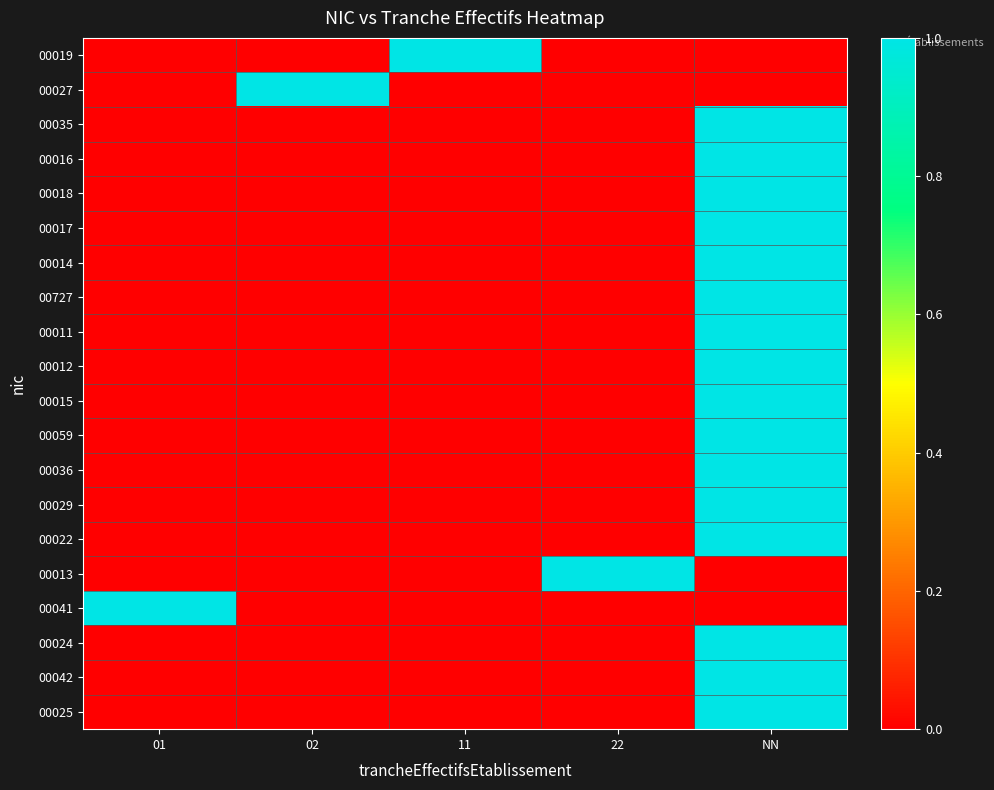

At how many categories does at least one series exceed 0?

5